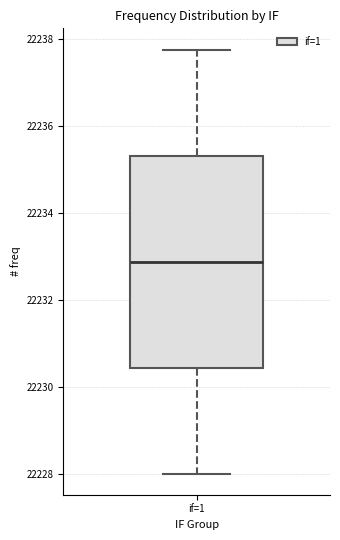

Transcribe this box plot: give where the median line is, the range the box spans, and where the two whiskers end, as read against the y-axis. The values are not printed on the chart, so give them approximately, as read against the axis.

median 22232.8, box 22230.4 to 22235.4, whiskers 22228.0 to 22237.8